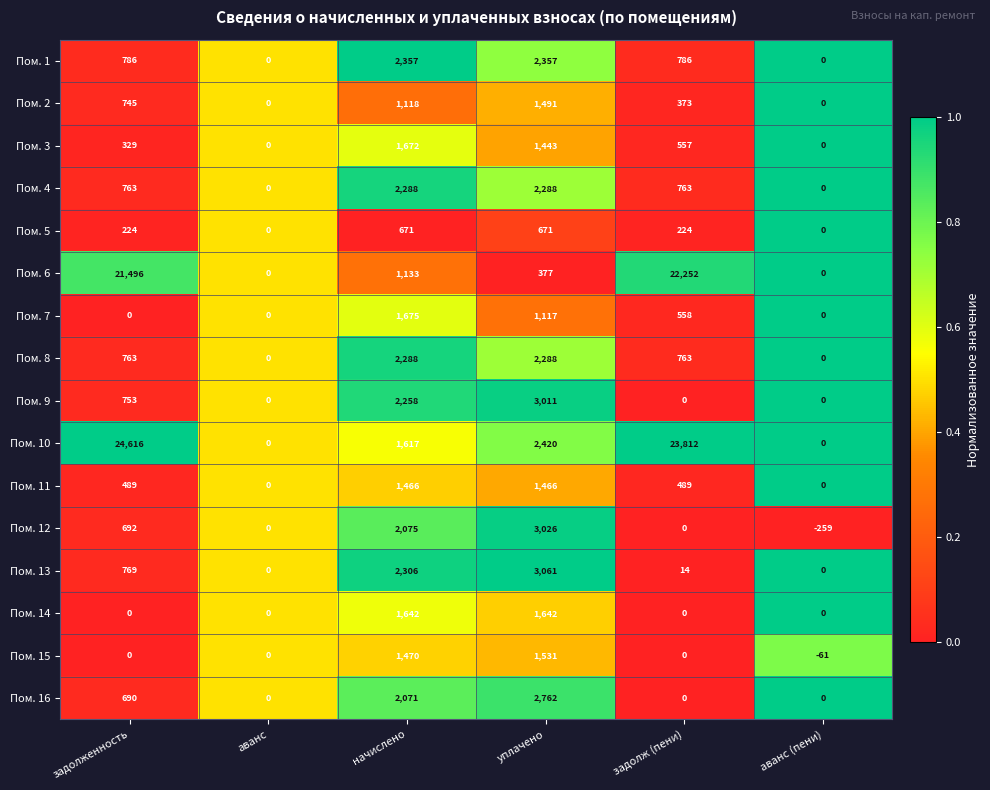

What is the spread (max minus min) of values at задолж (пени)?

23812